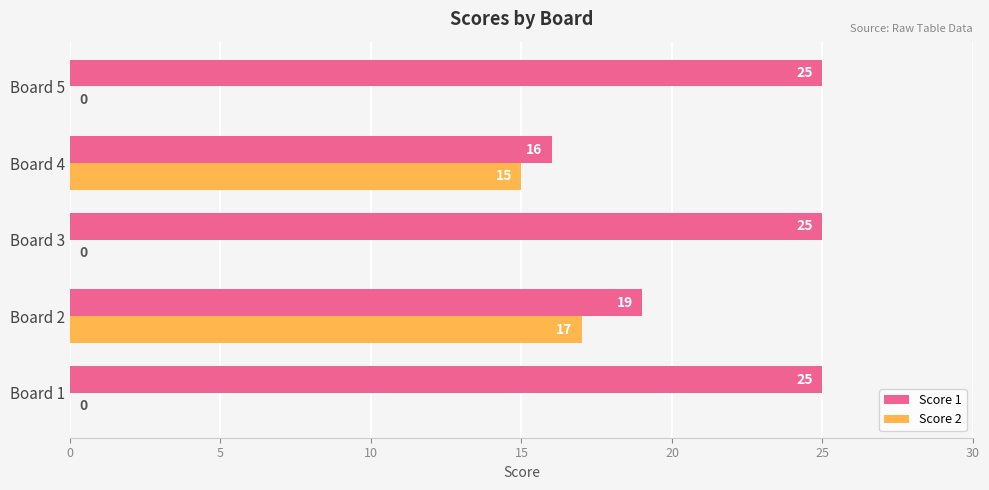

Count the Score 1 values in the range 19 to 25.

4